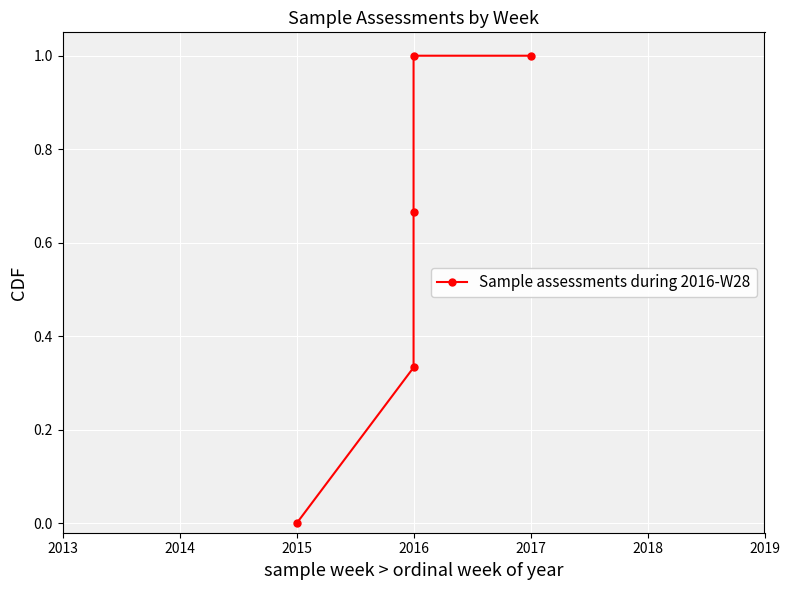

What is the value of the 3rd point from the left?

0.7